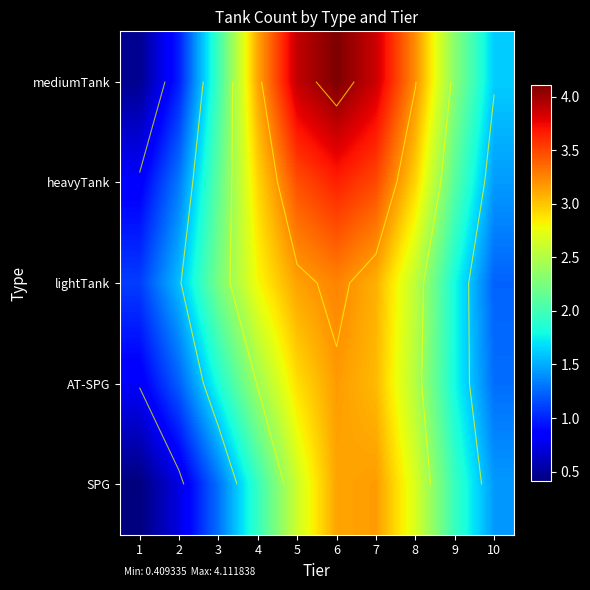

Which series has the largest range (max minus min)?

mediumTank